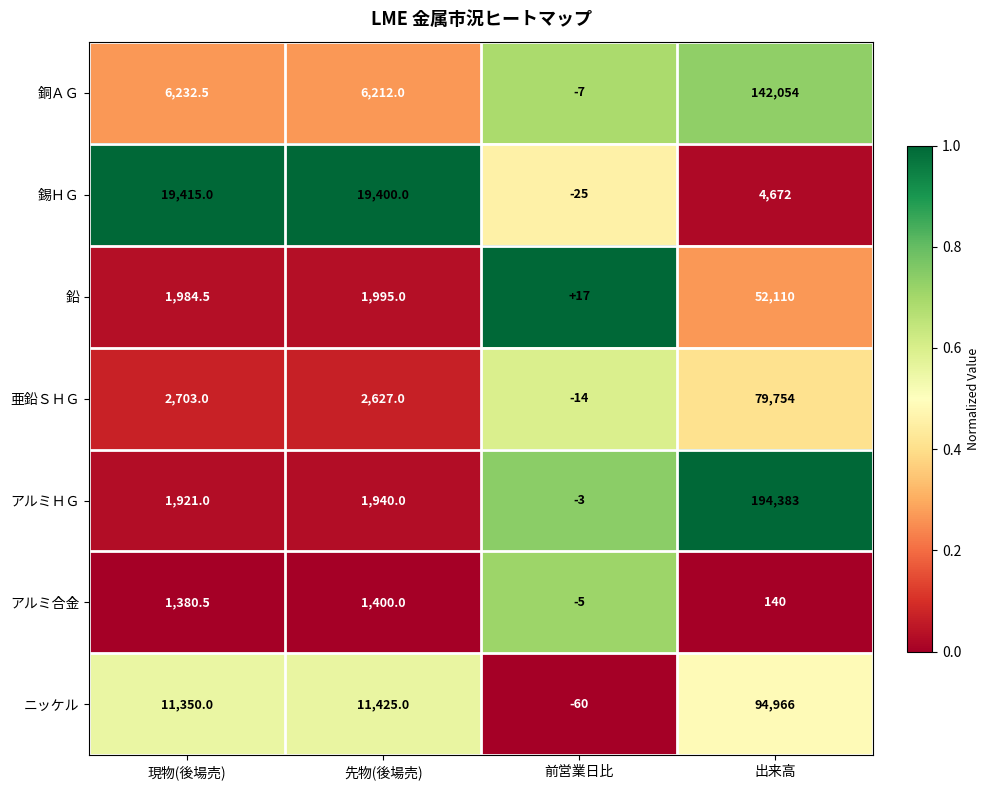

Between 現物(後場売) and 先物(後場売), which series saw the biggest shift?

亜鉛ＳＨＧ